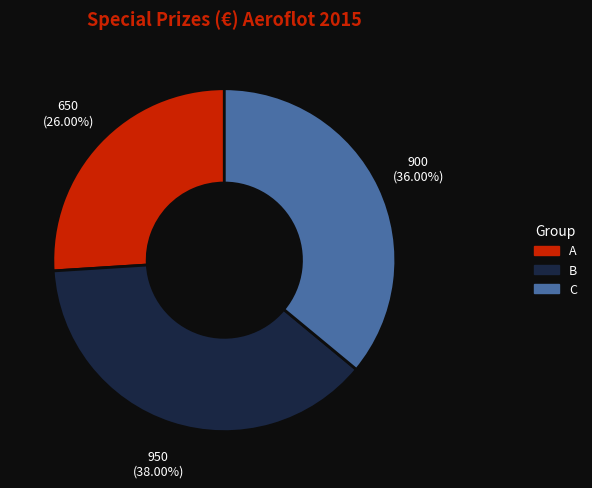

What is the largest slice in the pie chart?

B